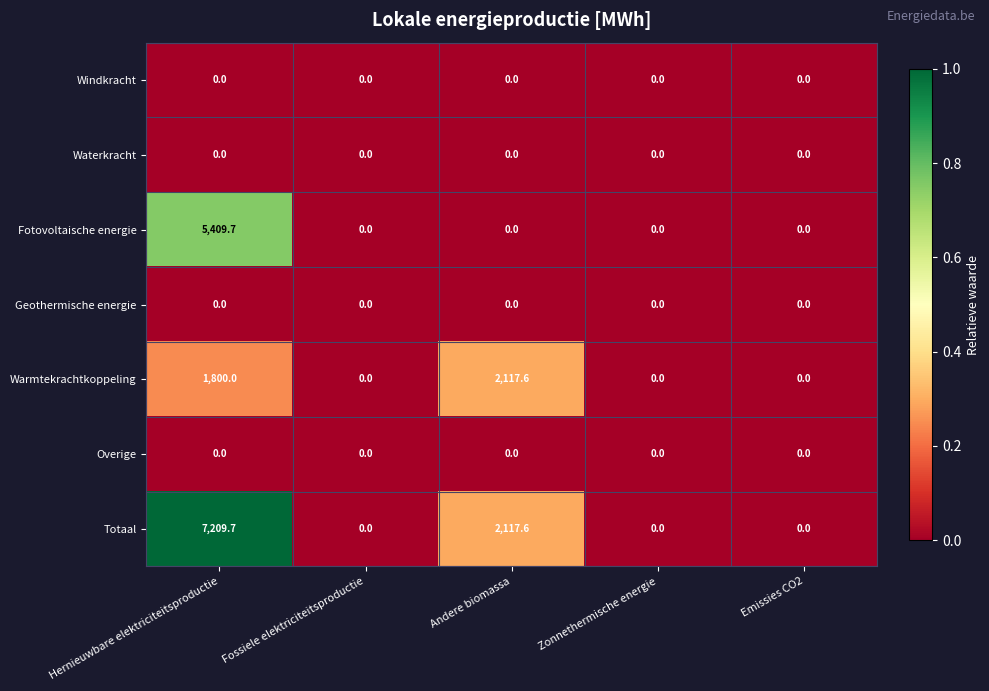

What is the difference between the highest and lowest values at Hernieuwbare elektriciteitsproductie?

7209.7